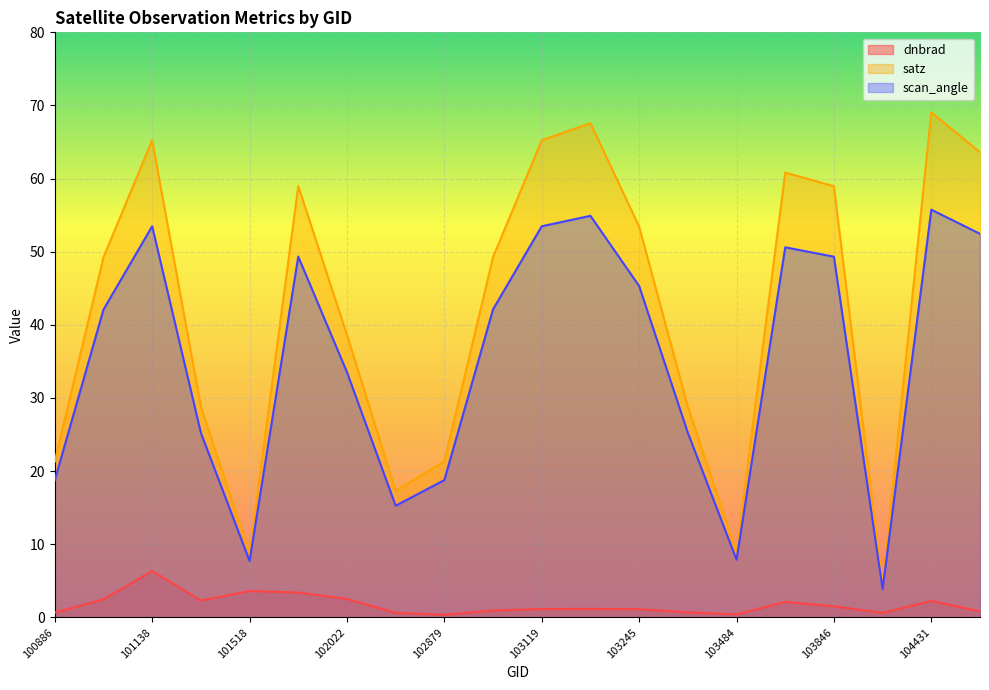

How many values in the scan_angle series are below 42?

9